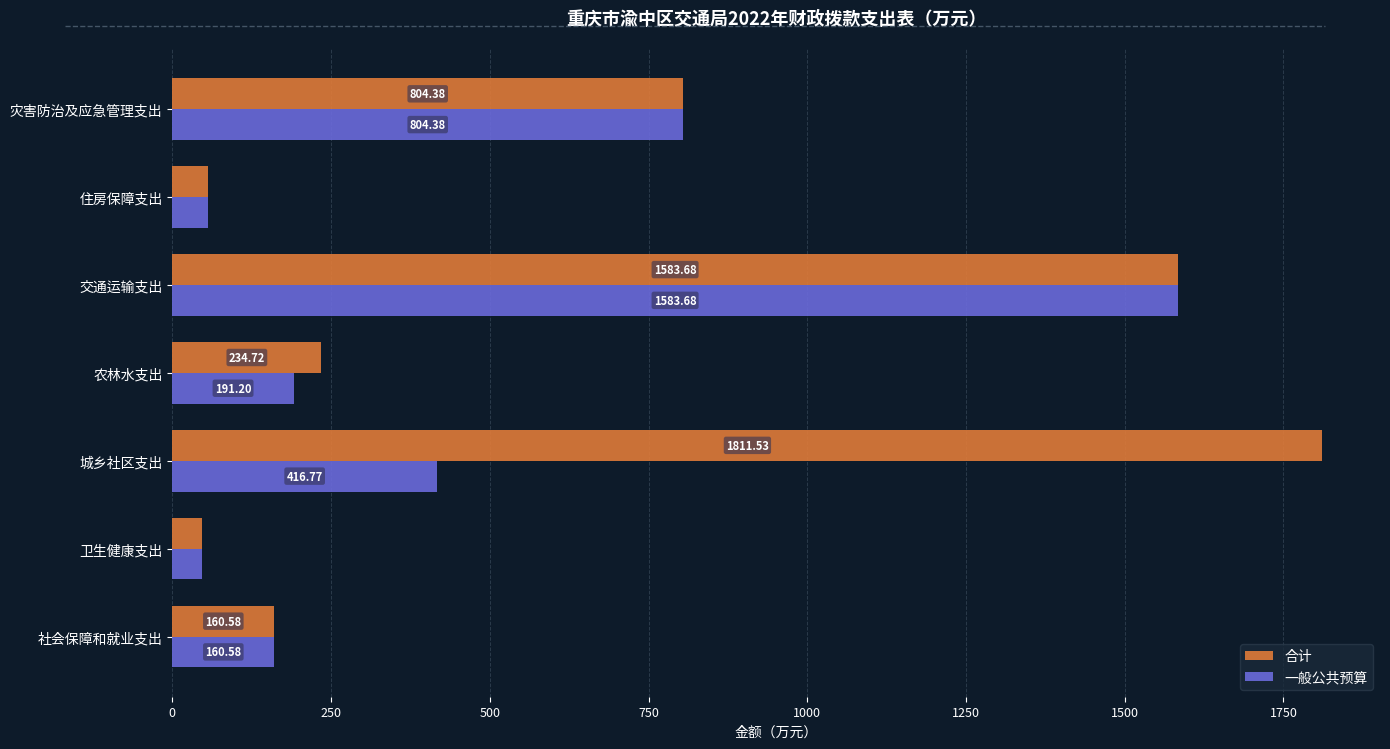

Where is 合计 nearest to the value 928?

灾害防治及应急管理支出